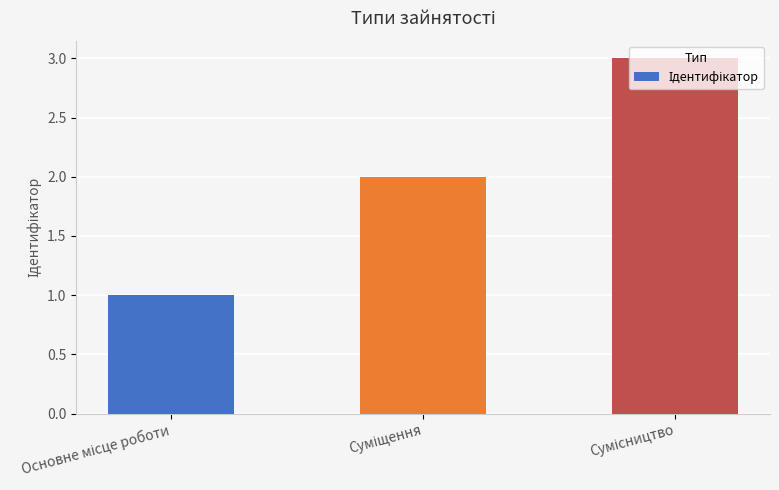

What is the average value?

2